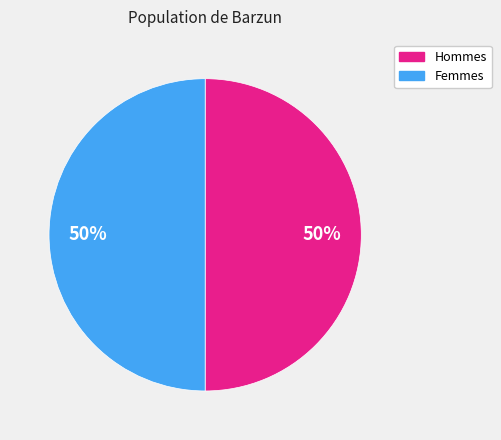

Is it true that Femmes is 41% of the pie?

False